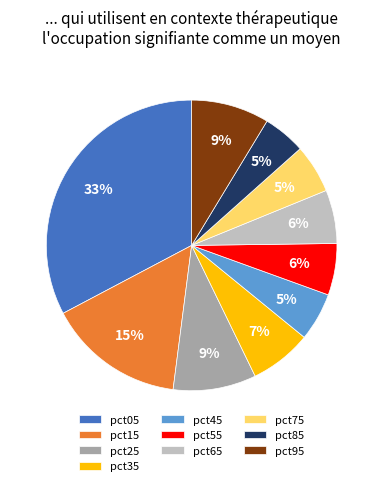

Is there a majority slice in this chart?

No